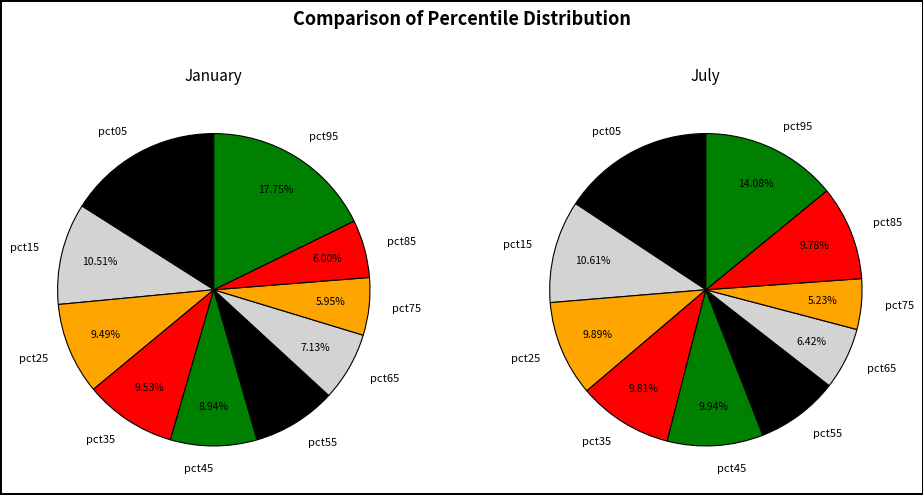

Is there any slice that represents more than half of the pie?

No